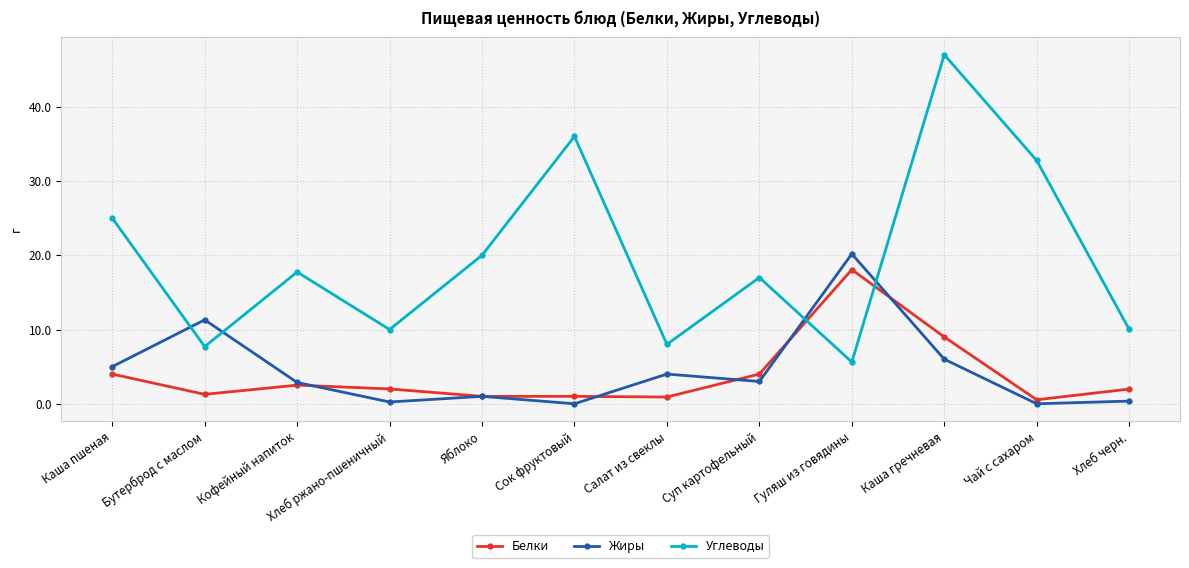

Which label corresponds to the largest value in the chart?

Каша гречневая